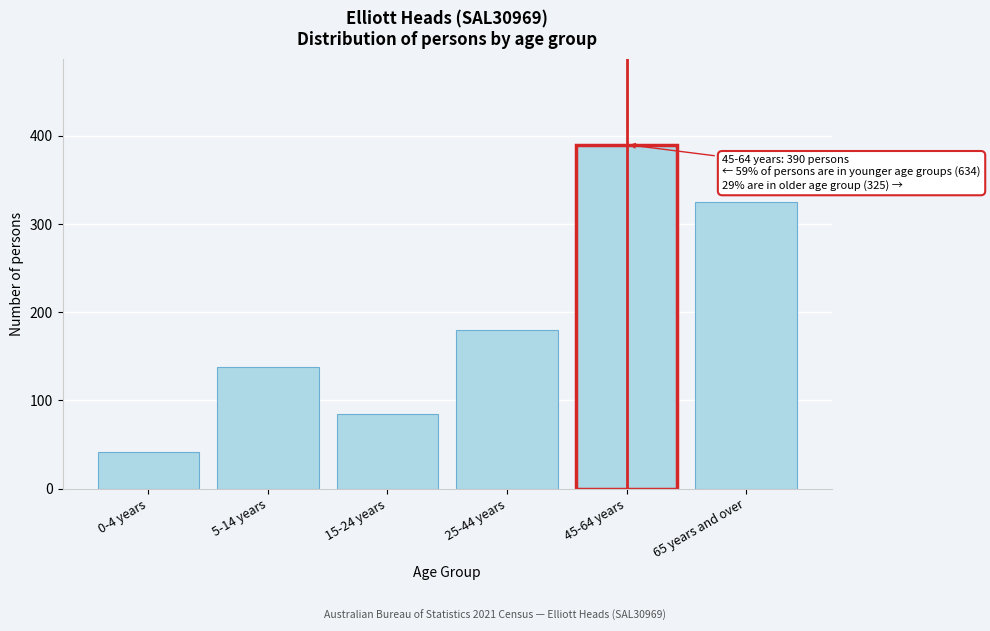

Reading left to right, what are all the values shown in this chart?

0-4 years=41	5-14 years=138	15-24 years=85	25-44 years=180	45-64 years=390	65 years and over=325